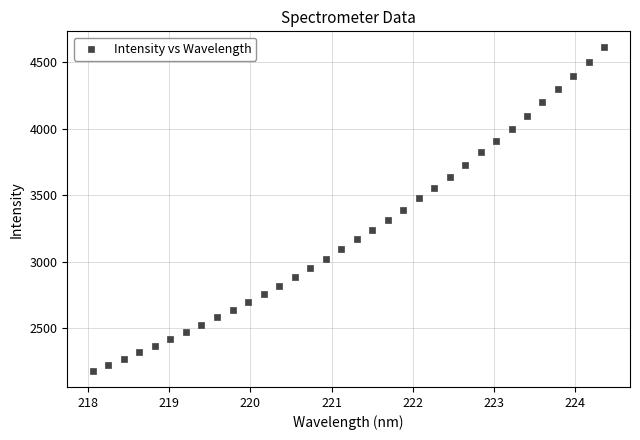

What is the range of X values (max minus min)?

6.3